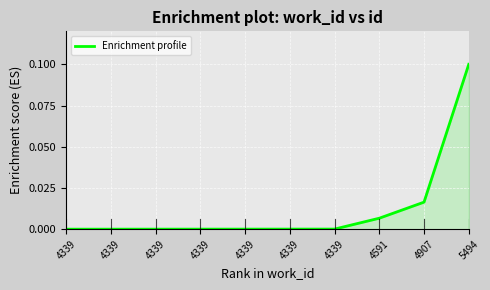

Does the chart have visible grid lines?

Yes